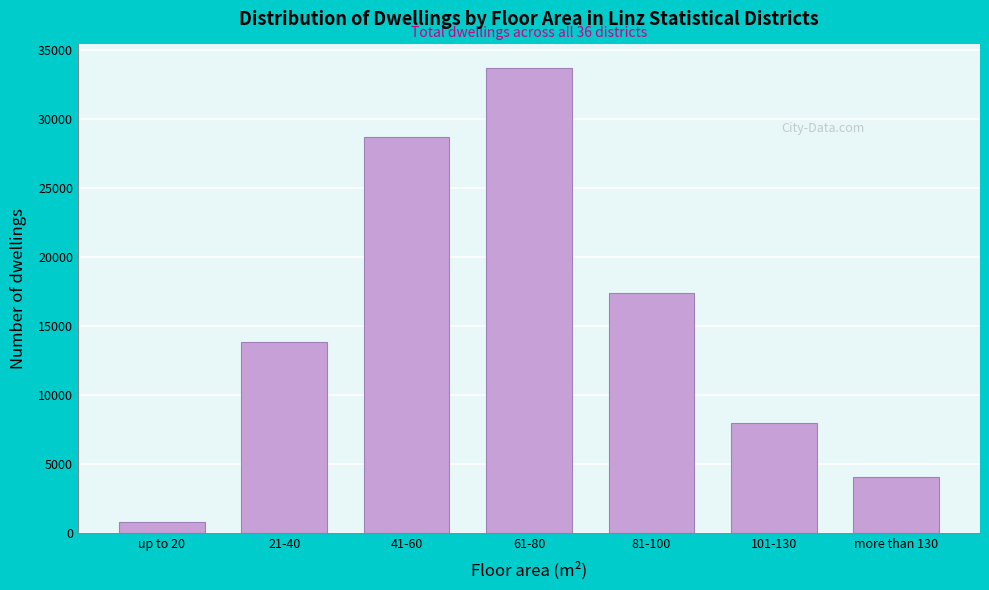

Reading right to left, what are all the values shown in this chart?

4067	7945	17385	33726	28720	13857	801